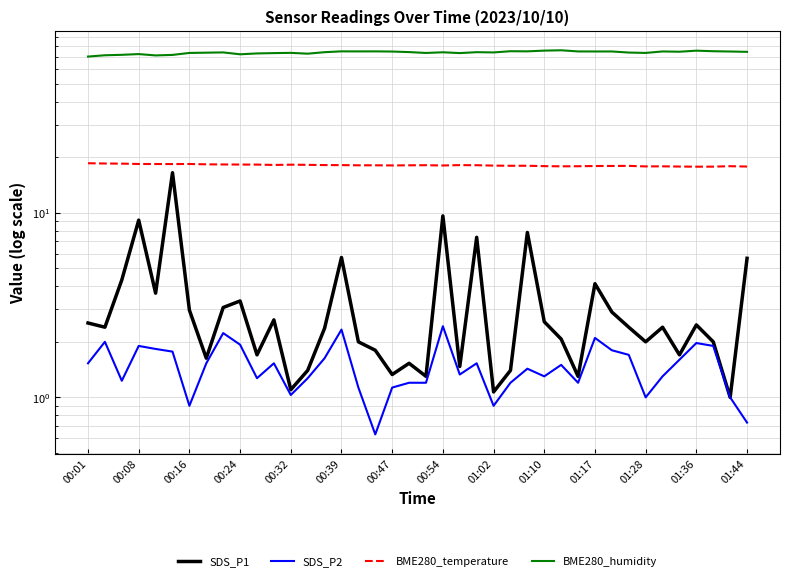

Does the chart display data point markers on the line(s)?

No